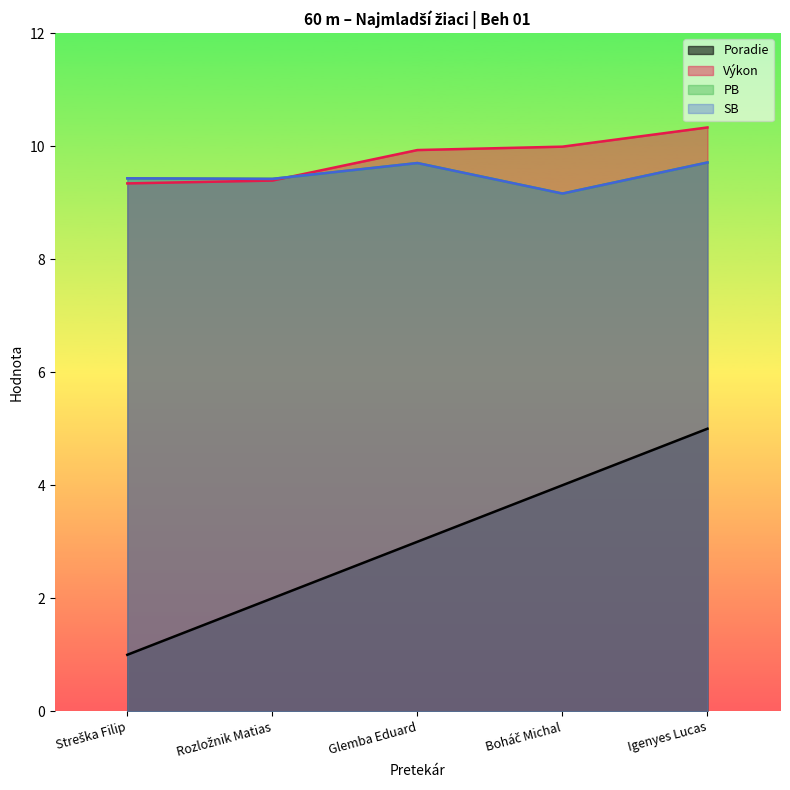

At which label does PB reach its peak?

Igenyes Lucas